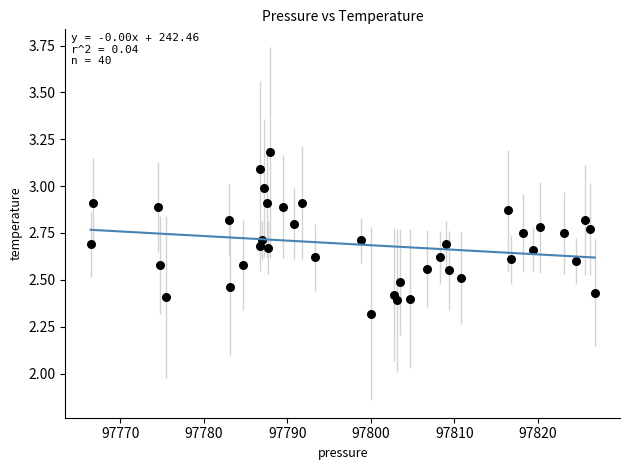

What Y value in the scatter plot is closest to 2?

2.3